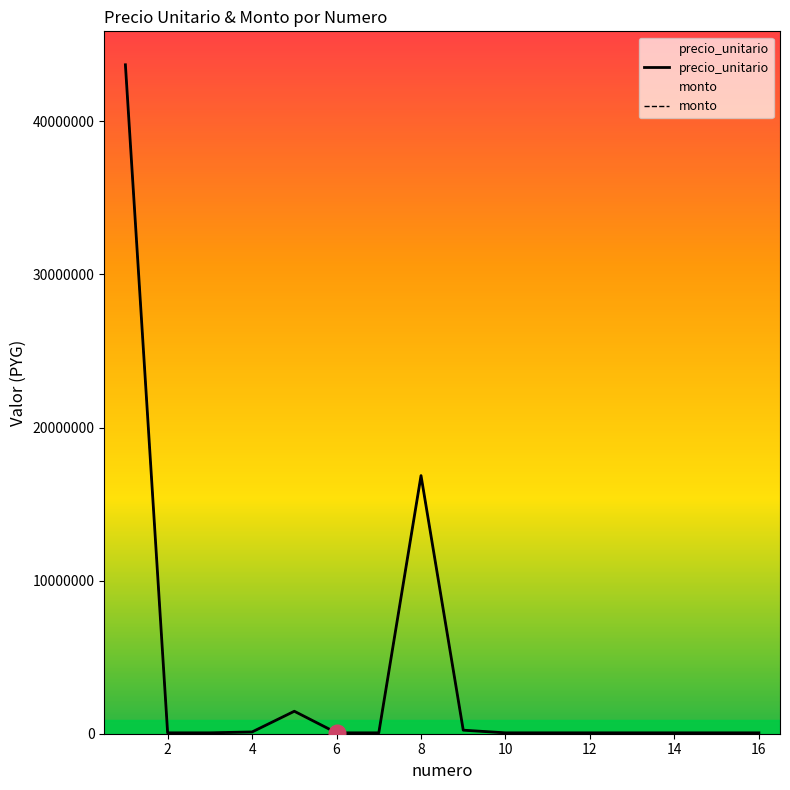

True or false: monto and precio_unitario cross at least once.

False